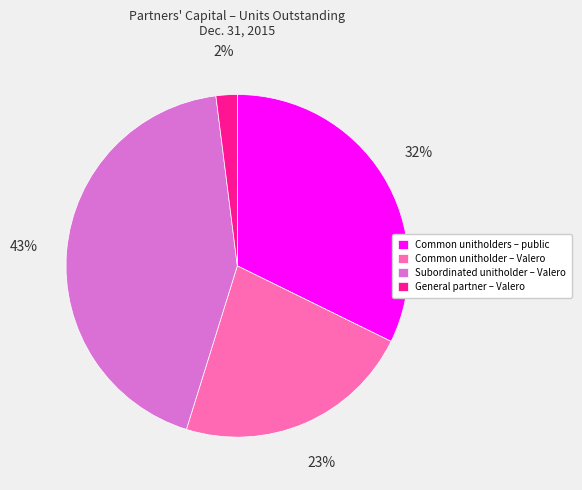

Between Common unitholders – public and Subordinated unitholder – Valero, which is larger?

Subordinated unitholder – Valero